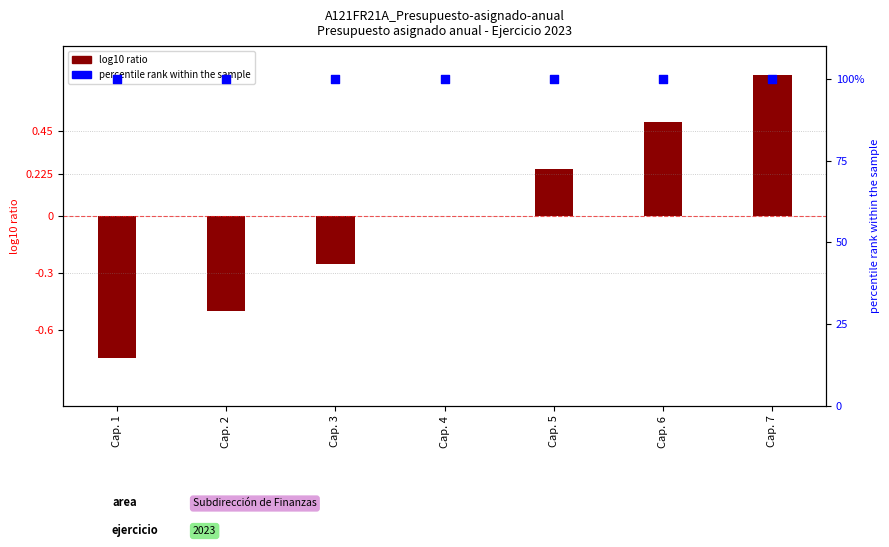

At which category is the sum across all series the highest?

Cap. 7